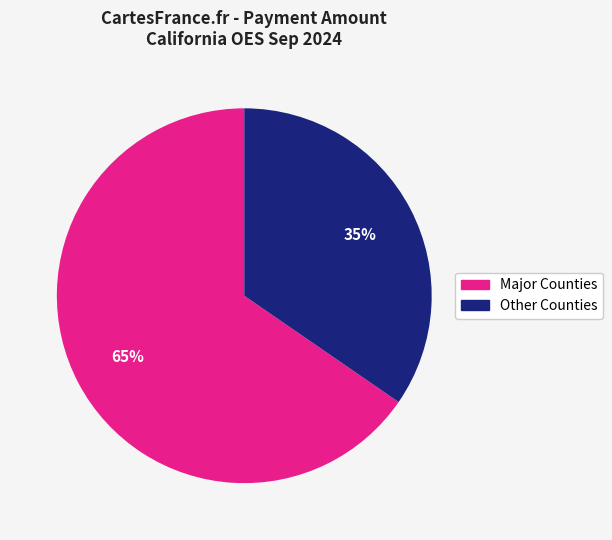

Does any single category account for the majority?

Yes